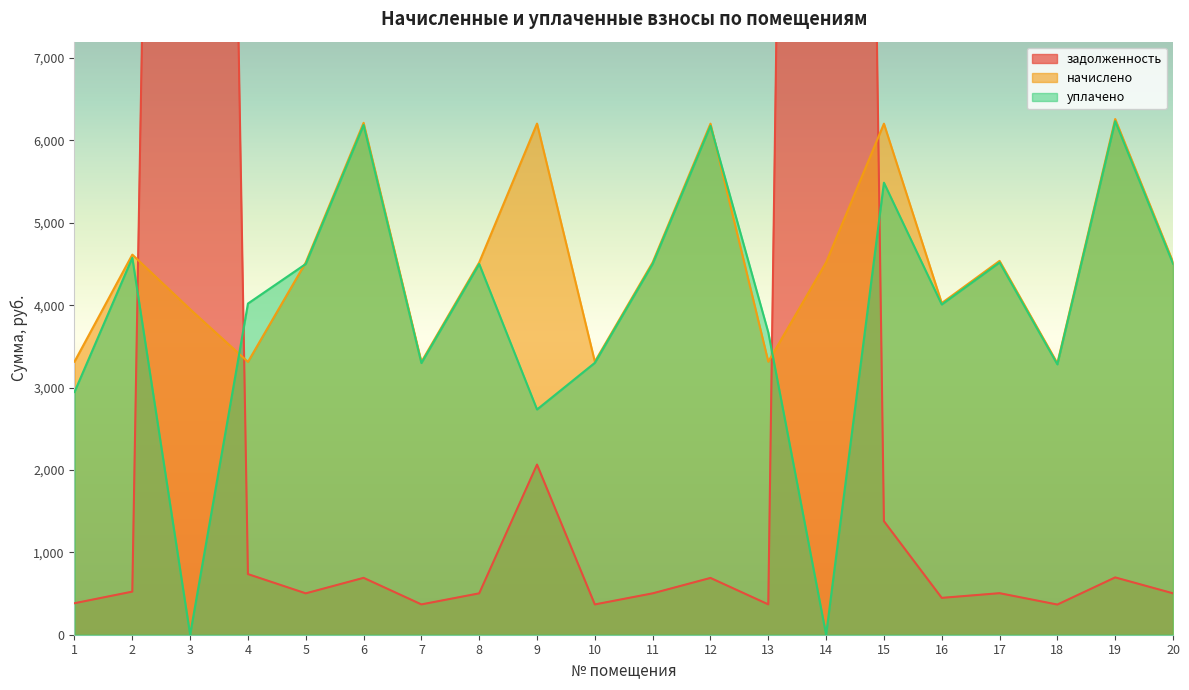

List the labels in order of начислено value, largest first.

19, 6, 9, 12, 15, 2, 17, 20, 11, 5, 8, 14, 16, 3, 1, 10, 13, 4, 7, 18